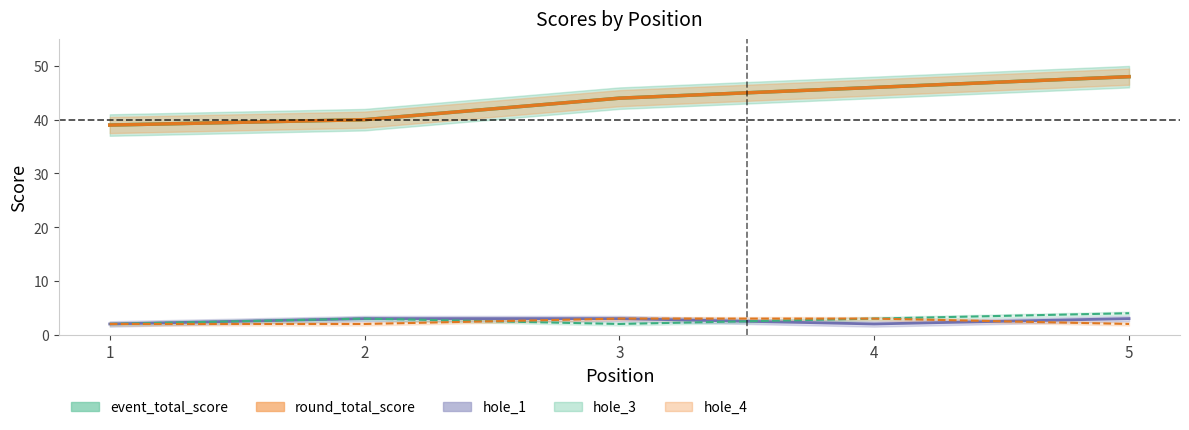

What is the value of the hole_3 point at the 4th from the left?

3